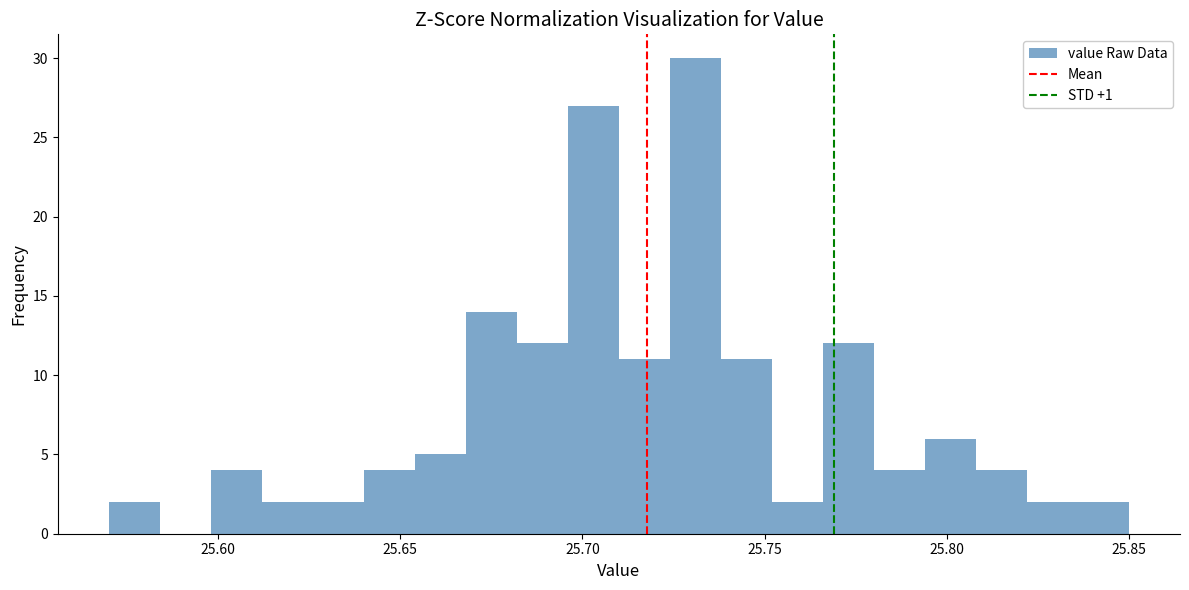

Around what value on the x-axis is the tallest bar? Give the approximate position of its centre, as read against the axis.

25.730